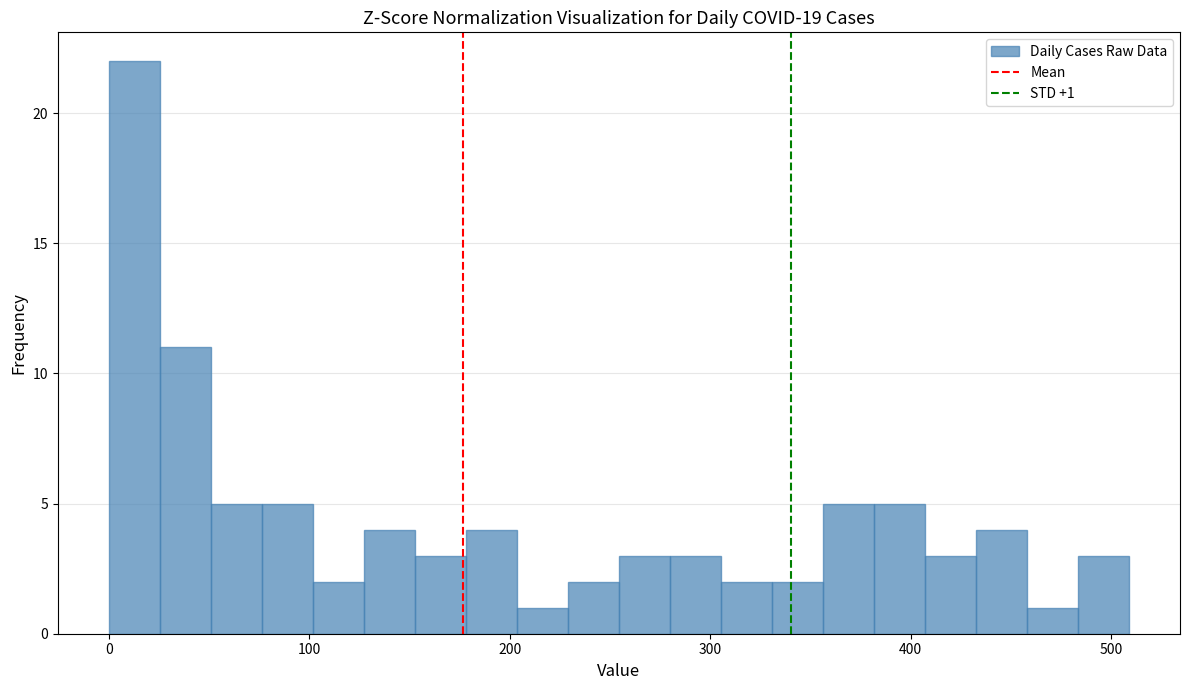

Around what value on the x-axis is the tallest bar? Give the approximate position of its centre, as read against the axis.

10